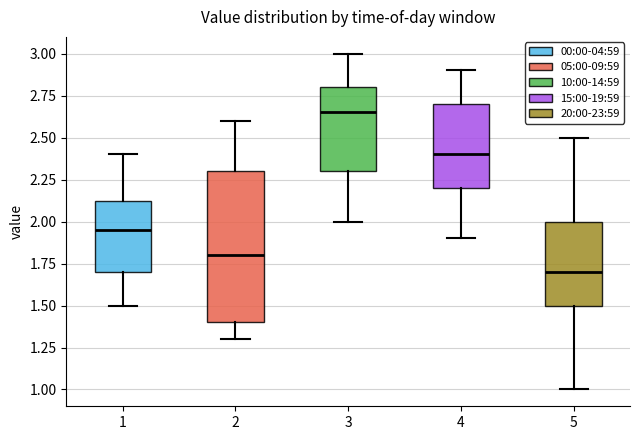

Where does the lower whisker of the box at x = 5 end on the y-axis? The values are not printed on the chart, so give them approximately, as read against the axis.

1.00